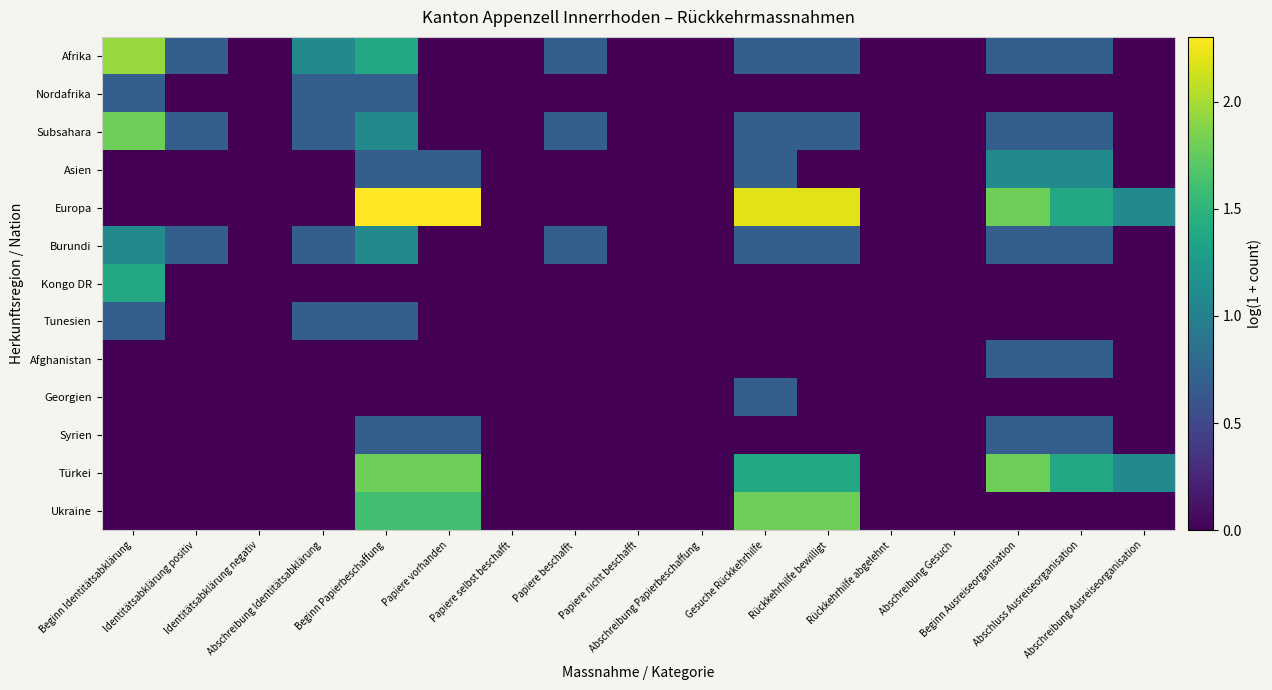

Count the number of categories in the chart.

17